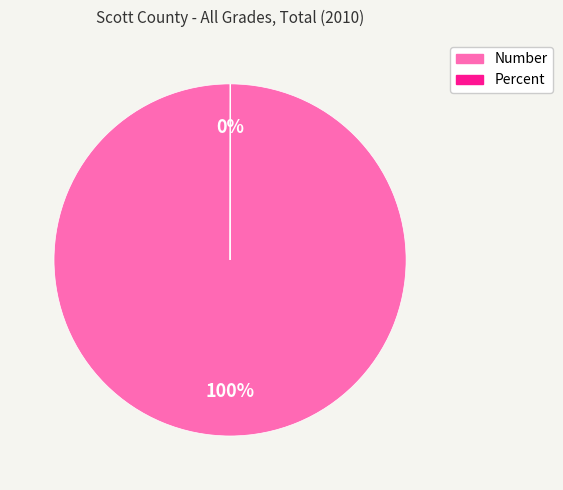

To the nearest percent, what portion does Number represent?

100%